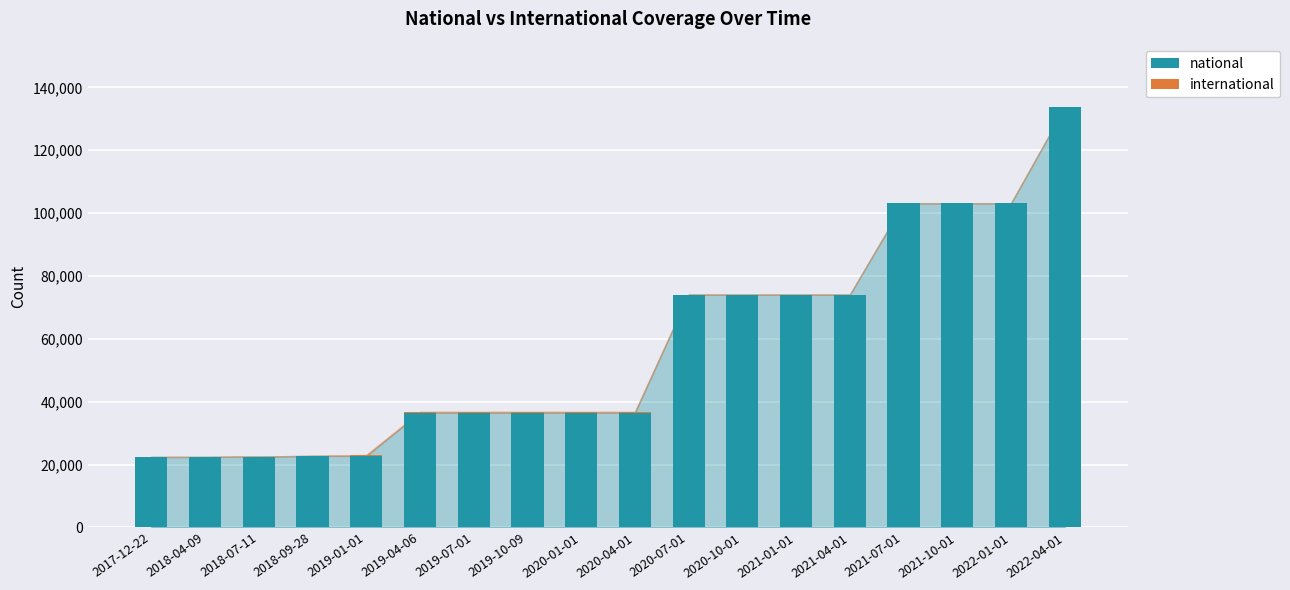

The value of national at 2020-10-01 is 74069. True or false?

True